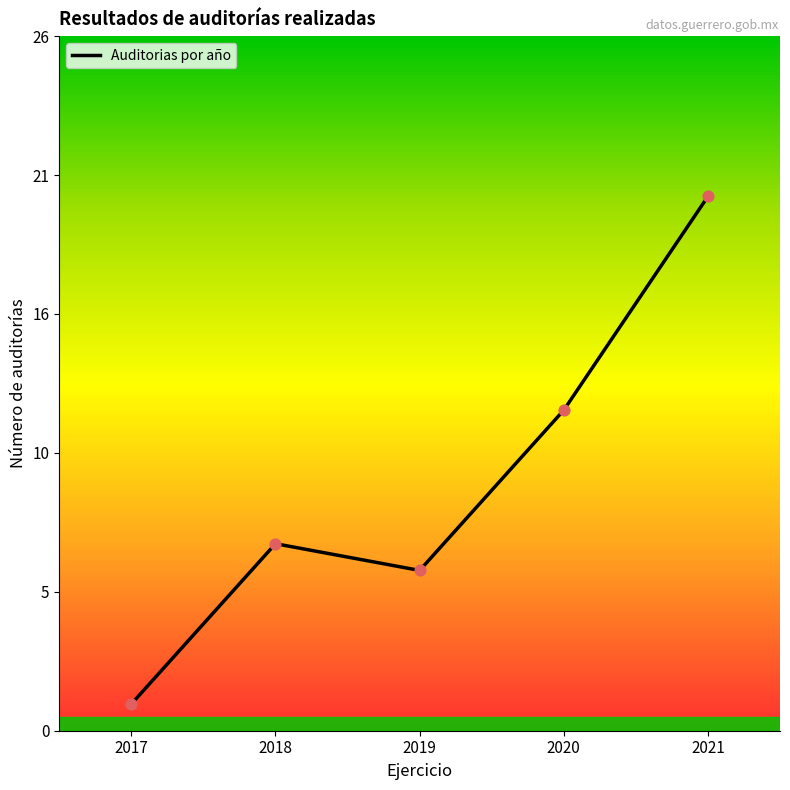

What is the ratio of the value at 2017 to the value at 2020?

0.1